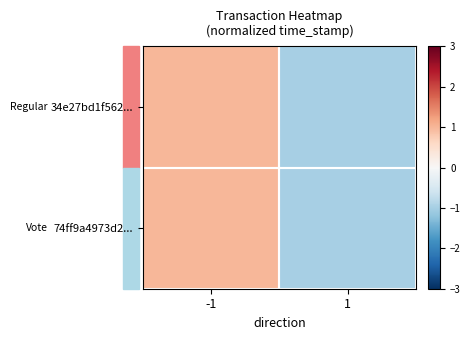

Reading left to right, transcribe all the data shown in this chart.

34e27bd1f562...: -1=1	1=-1
74ff9a4973d2...: -1=1	1=-1